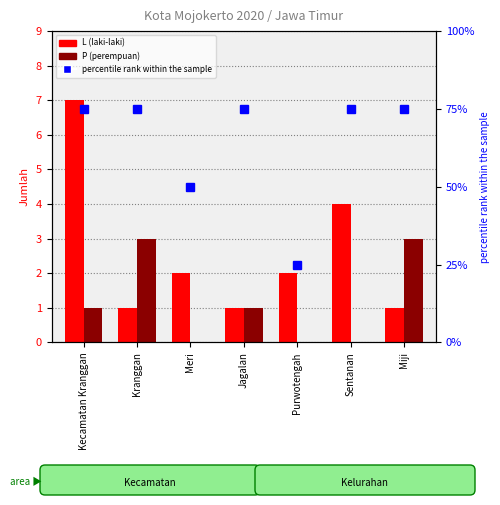

Reading left to right, transcribe all the data shown in this chart.

L (laki-laki): 7	1	2	1	2	4	1
P (perempuan): 1	3	0	1	0	0	3
percentile rank within the sample: 75	75	50	75	25	75	75